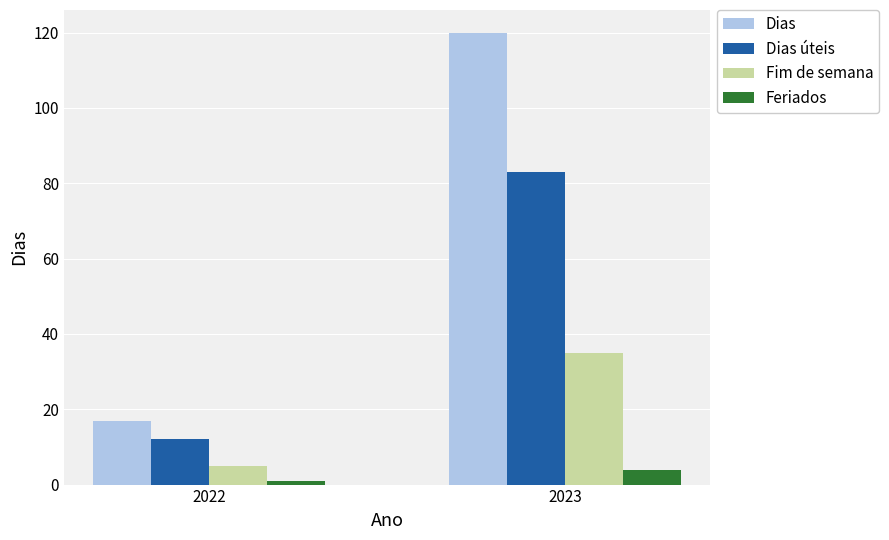

What is the sum of the Fim de semana values at 2022 and 2023?

40